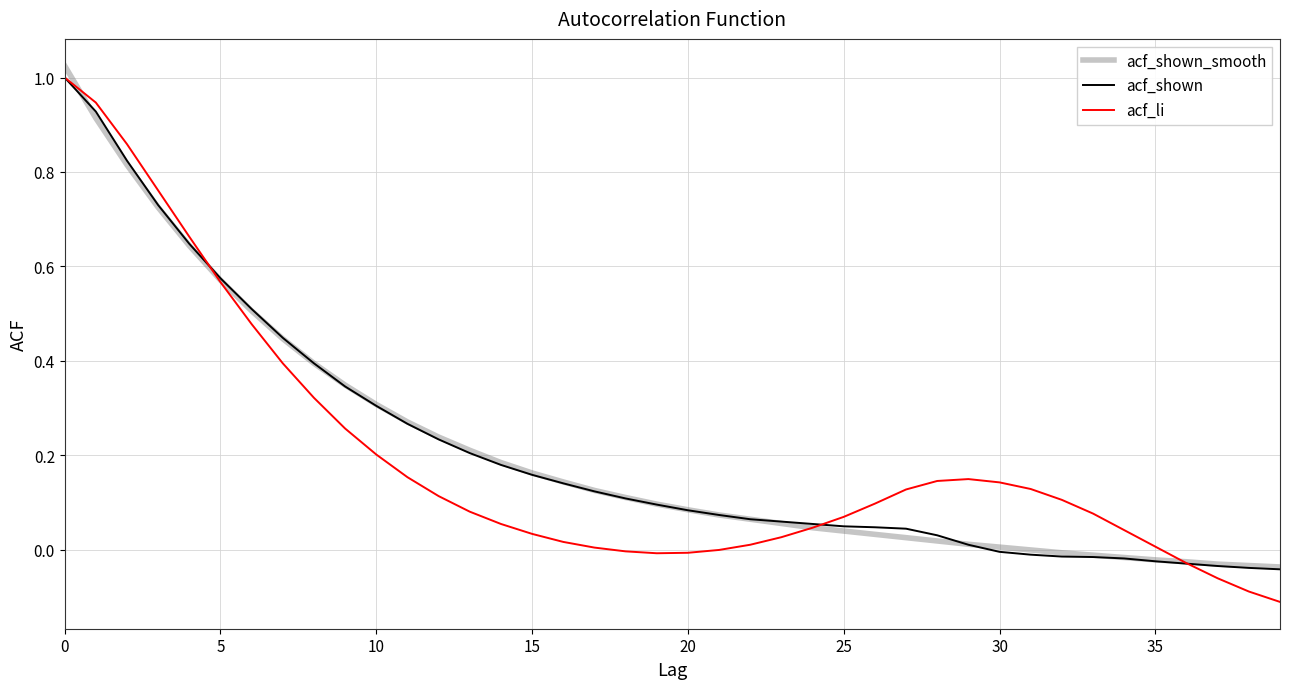

Reading left to right, what are all the values shown in this chart?

acf_shown_smooth: 1.0	0.9	0.8	0.7	0.6	0.6	0.5	0.4	0.4	0.3	0.3	0.3	0.2	0.2	0.2	0.2	0.1	0.1	0.1	0.1	0.1	0.1	0.1	0.1	0.0	0.0	0.0	0.0	0.0	0.0	0.0	-0.0	-0.0	-0.0	-0.0	-0.0	-0.0	-0.0	-0.0	-0.0
acf_shown: 1.0	0.9	0.8	0.7	0.6	0.6	0.5	0.4	0.4	0.3	0.3	0.3	0.2	0.2	0.2	0.2	0.1	0.1	0.1	0.1	0.1	0.1	0.1	0.1	0.1	0.1	0.0	0.0	0.0	0.0	-0.0	-0.0	-0.0	-0.0	-0.0	-0.0	-0.0	-0.0	-0.0	-0.0
acf_li: 1.0	0.9	0.9	0.8	0.7	0.6	0.5	0.4	0.3	0.3	0.2	0.2	0.1	0.1	0.1	0.0	0.0	0.0	-0.0	-0.0	-0.0	0.0	0.0	0.0	0.0	0.1	0.1	0.1	0.1	0.1	0.1	0.1	0.1	0.1	0.0	0.0	-0.0	-0.1	-0.1	-0.1